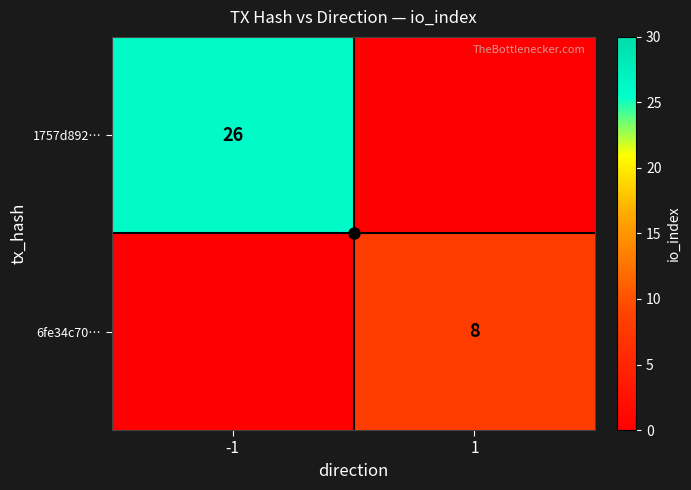

Is the value of 1757d892… at -1 greater than the value of 6fe34c70… at 1?

Yes